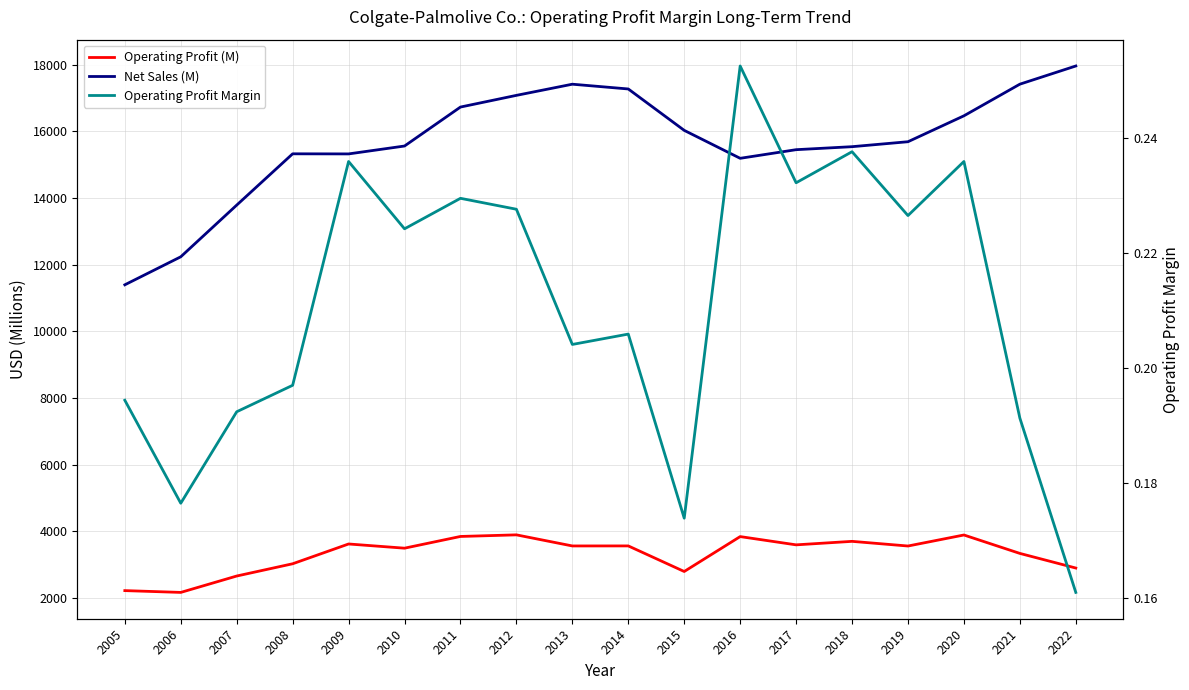

What is the value of the Net Sales (M) point at the 6th from the left?

15564.0